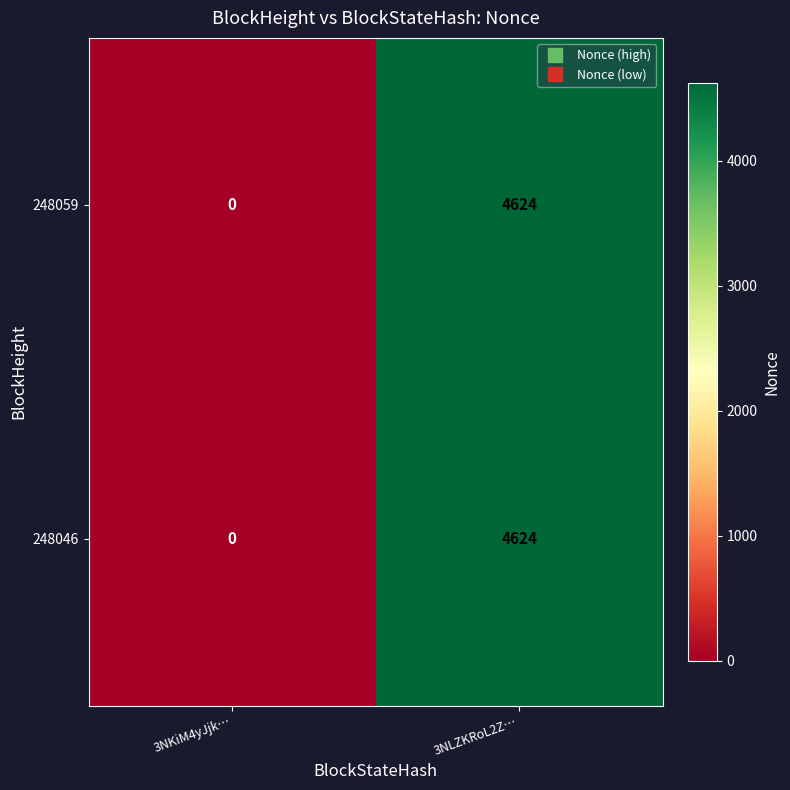

At which category is the sum across all series the highest?

3NLZKRoL2Z…